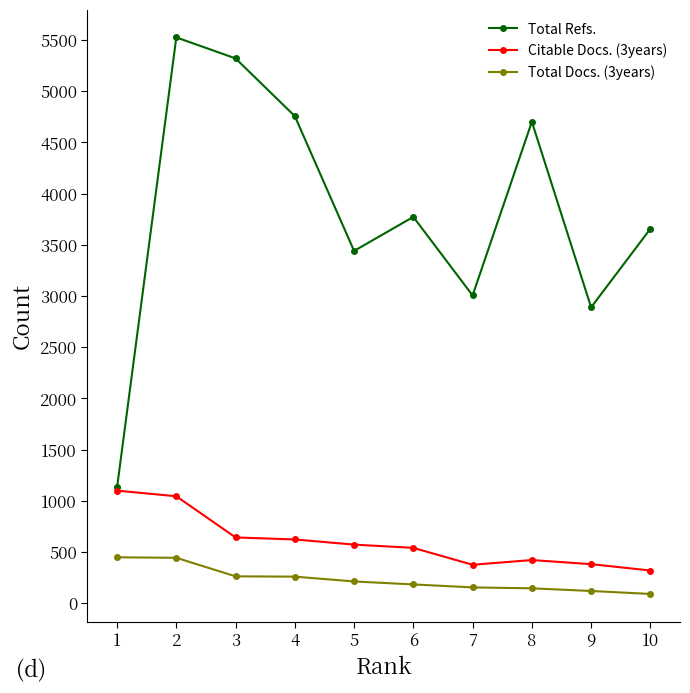

True or false: Total Refs. and Total Docs. (3years) intersect in this chart.

False